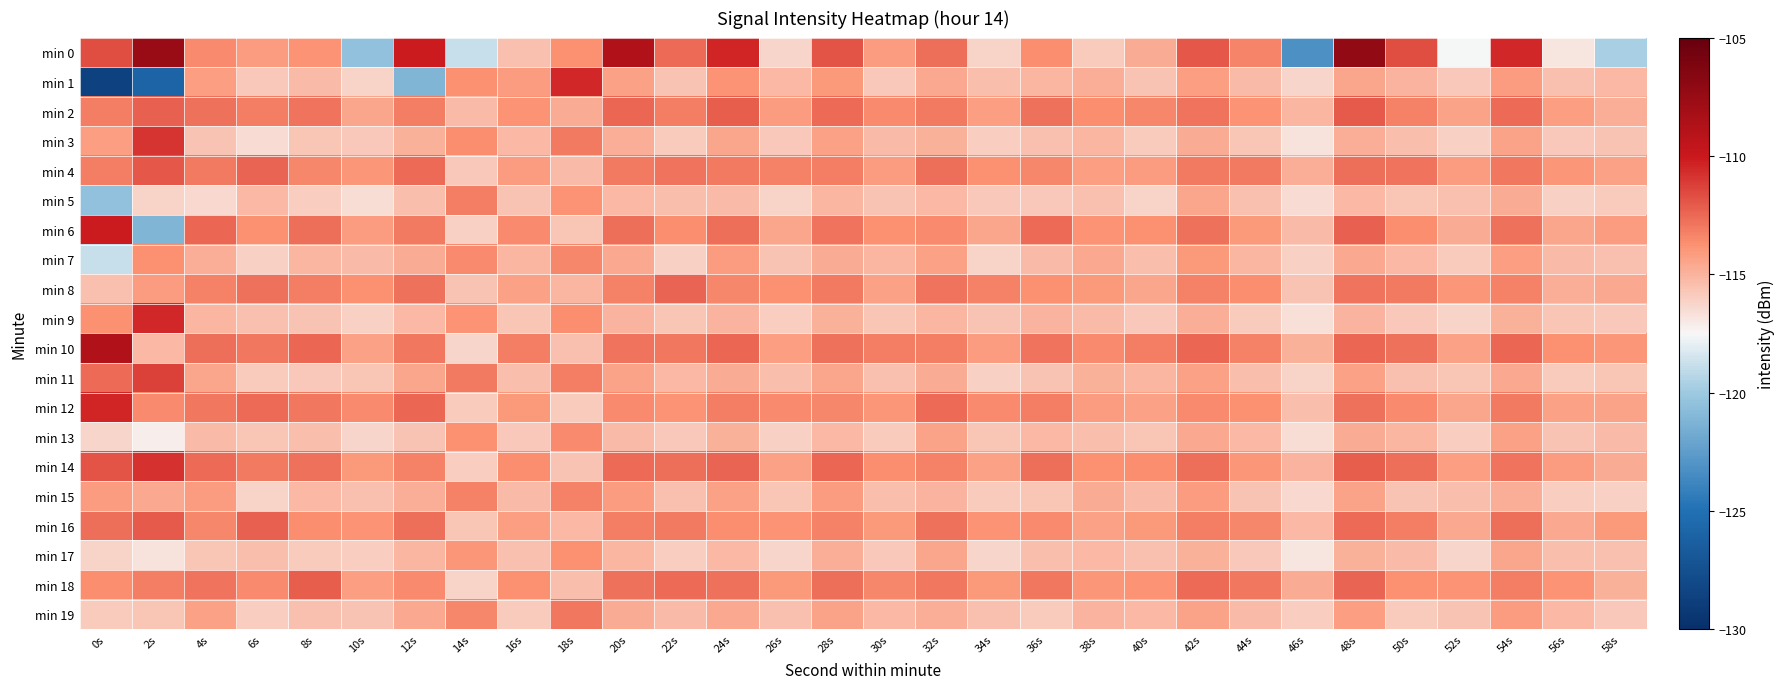

Which series has the widest spread of values?

min 1